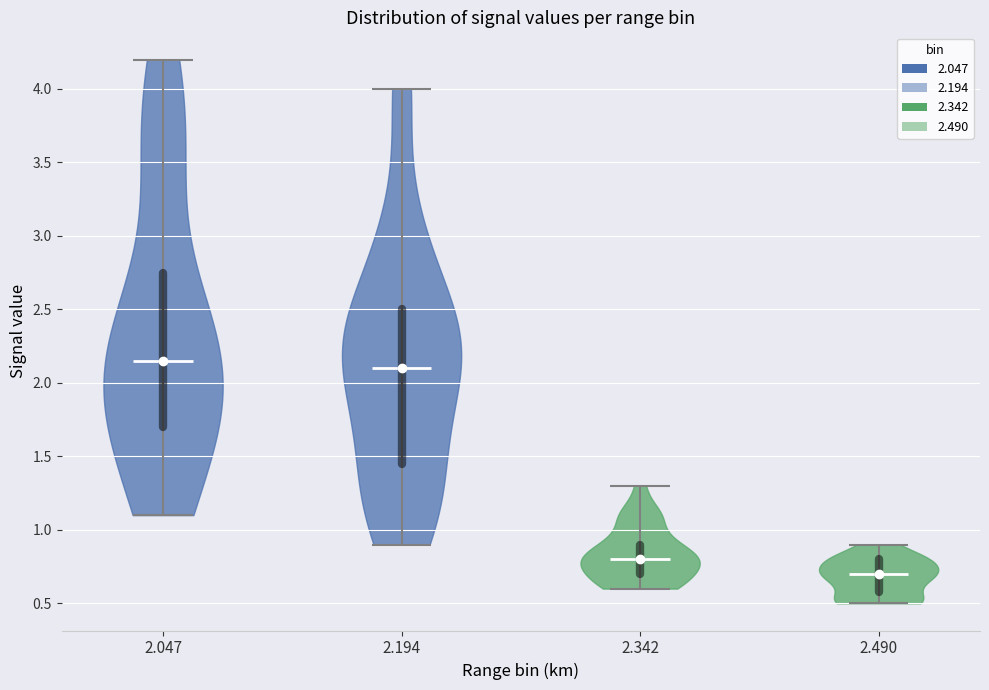

Which violin has the lowest median line?

2.490